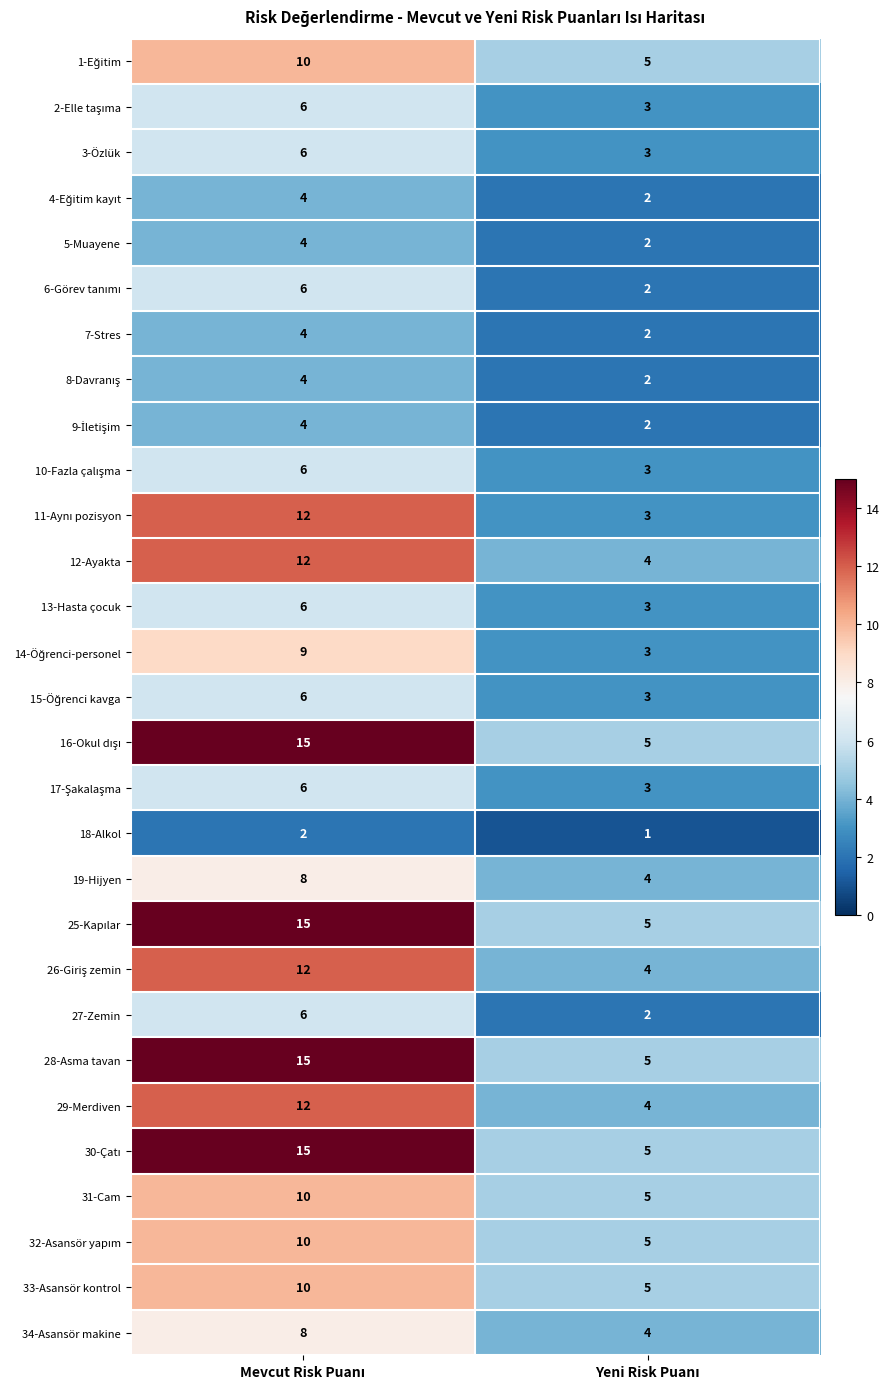

What is the minimum value for 3-Özlük?

3